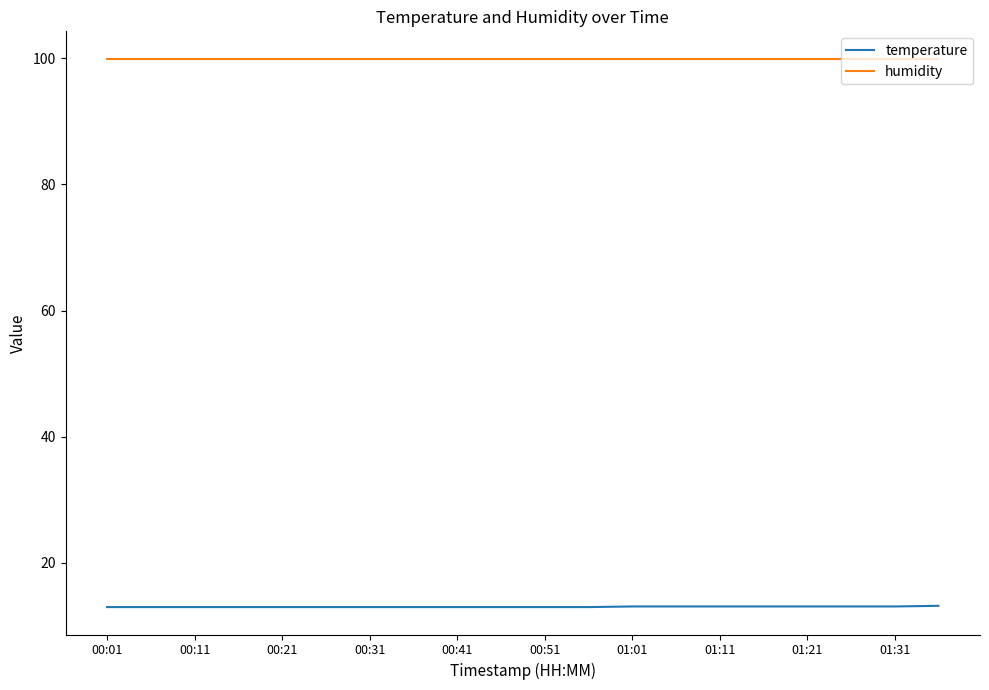

True or false: temperature and humidity cross at least once.

False